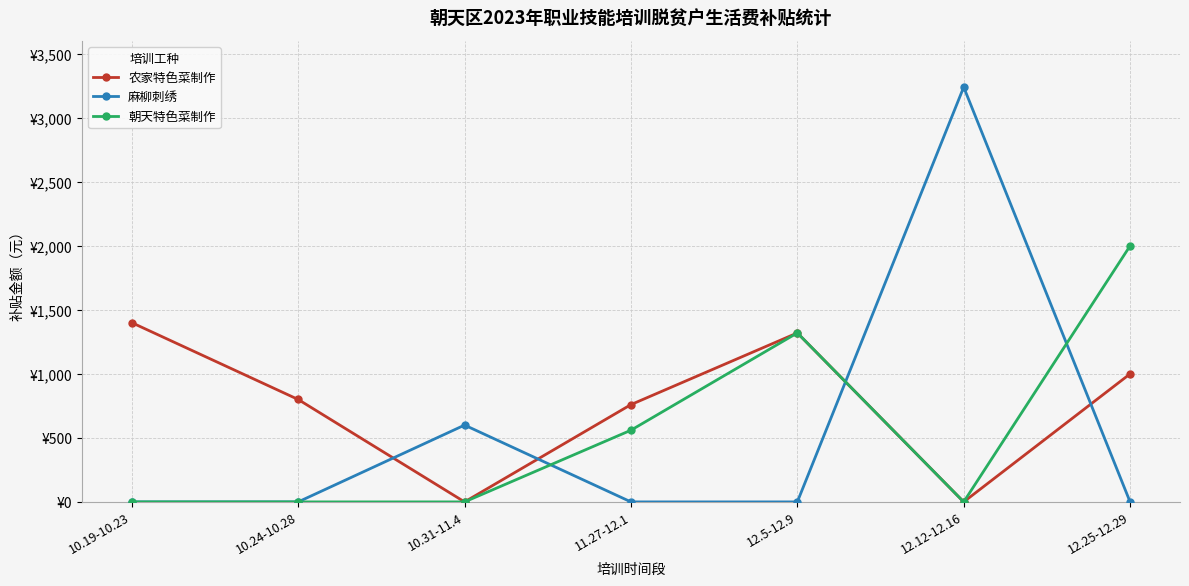

At 12.25-12.29, list the series in order from smallest to largest.

麻柳刺绣, 农家特色菜制作, 朝天特色菜制作